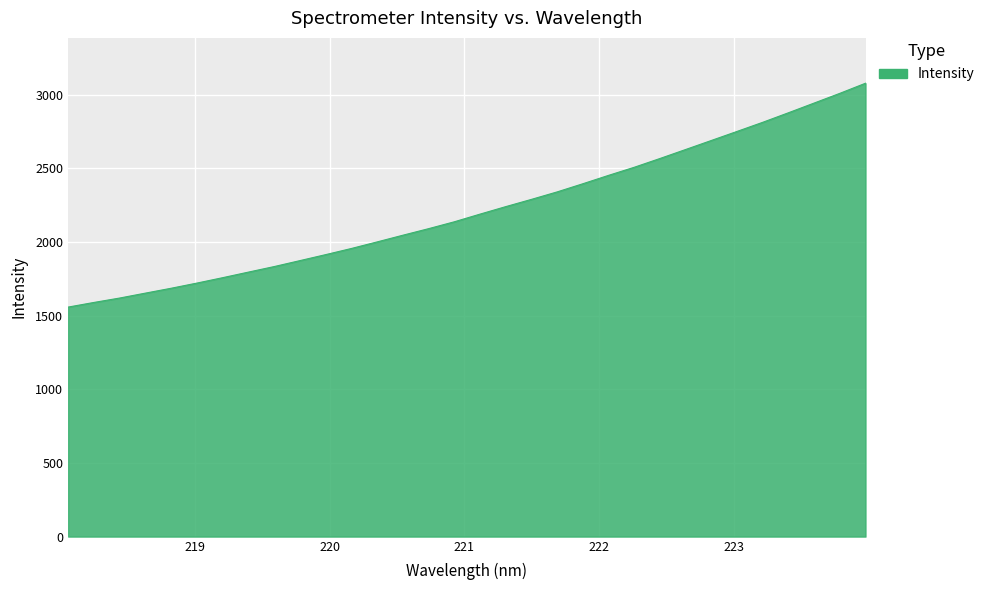

What is the minimum value shown in the chart?

1558.1